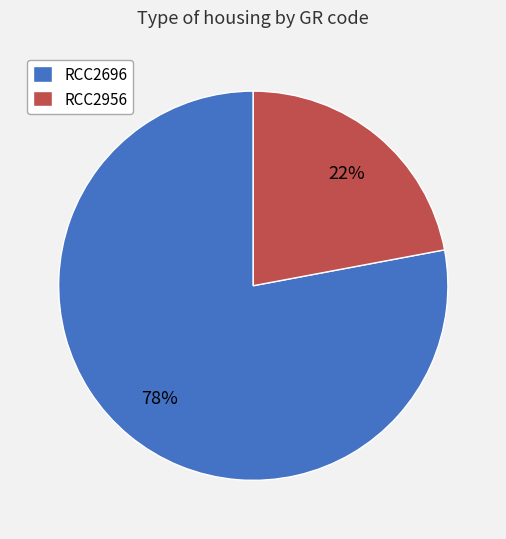

Rank the categories by value from lowest to highest.

RCC2956, RCC2696